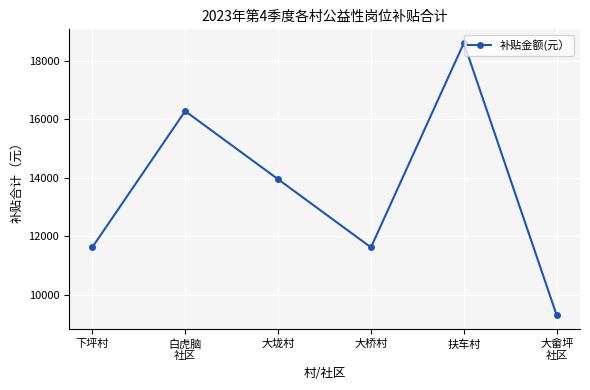

How many points are lower than both their immediate neighbors (excluding endpoints)?

1